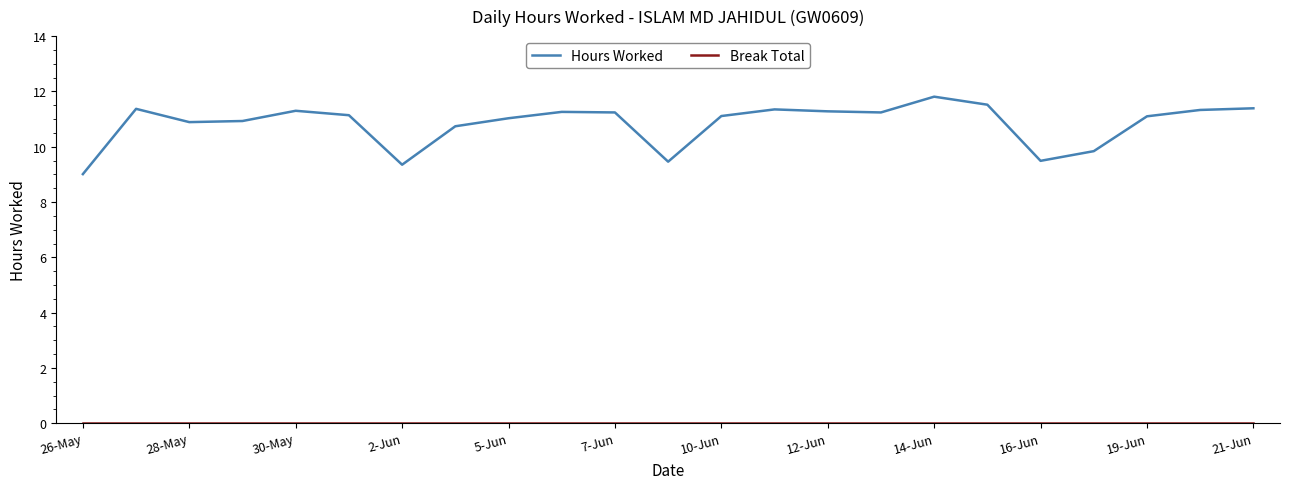

What is the maximum value shown in the chart?

11.8